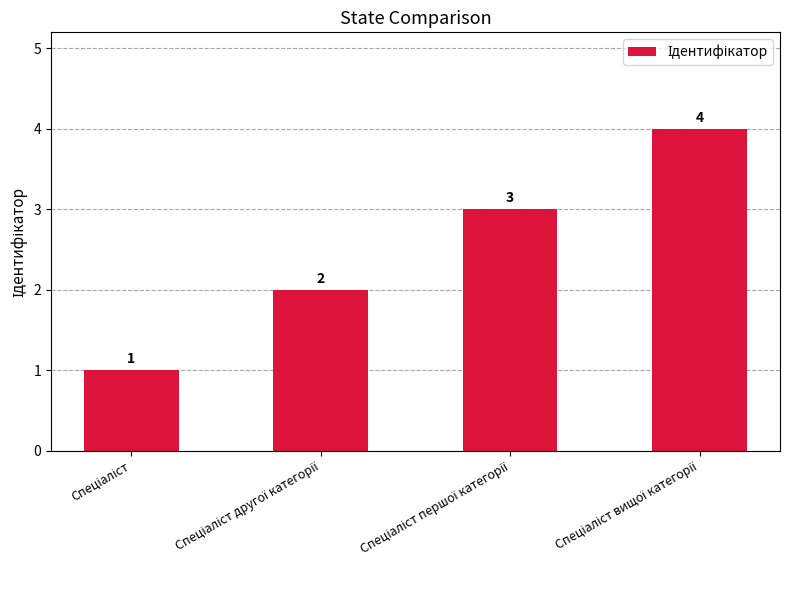

What is the sum of all values?

10